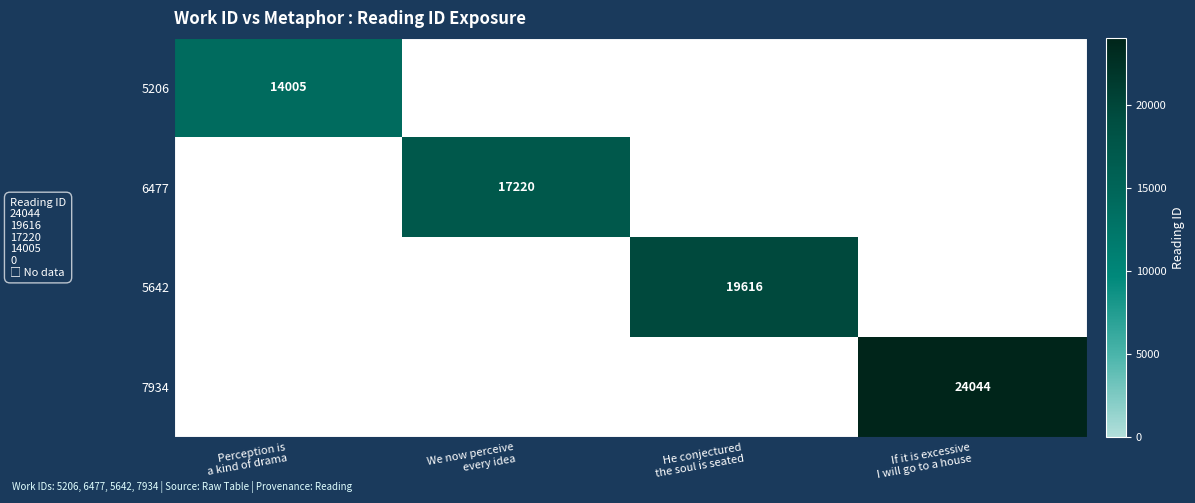

How many categories are shown in the chart?

4